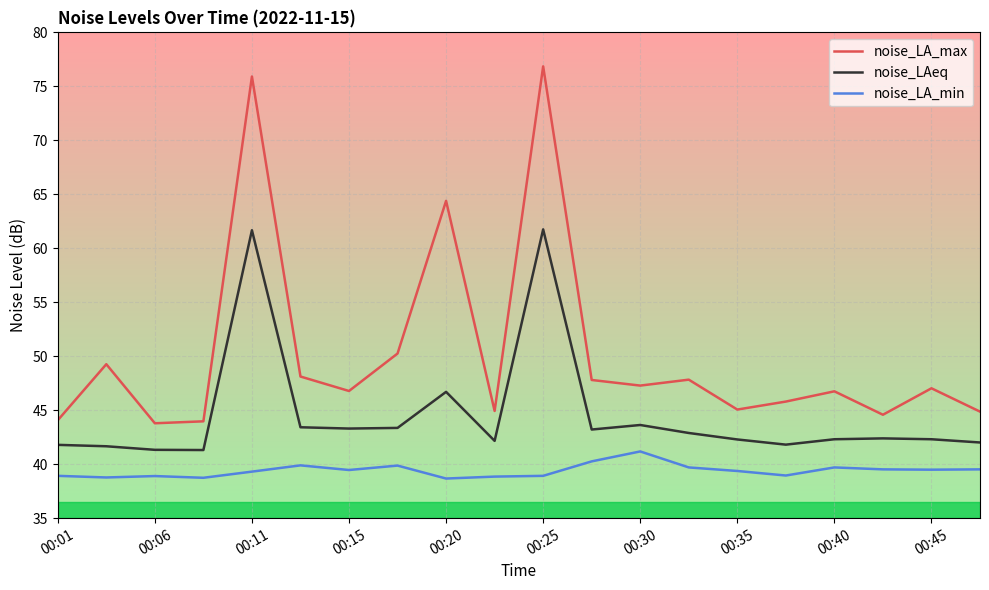

Rank the series by their average value, from lowest to highest.

noise_LA_min, noise_LAeq, noise_LA_max